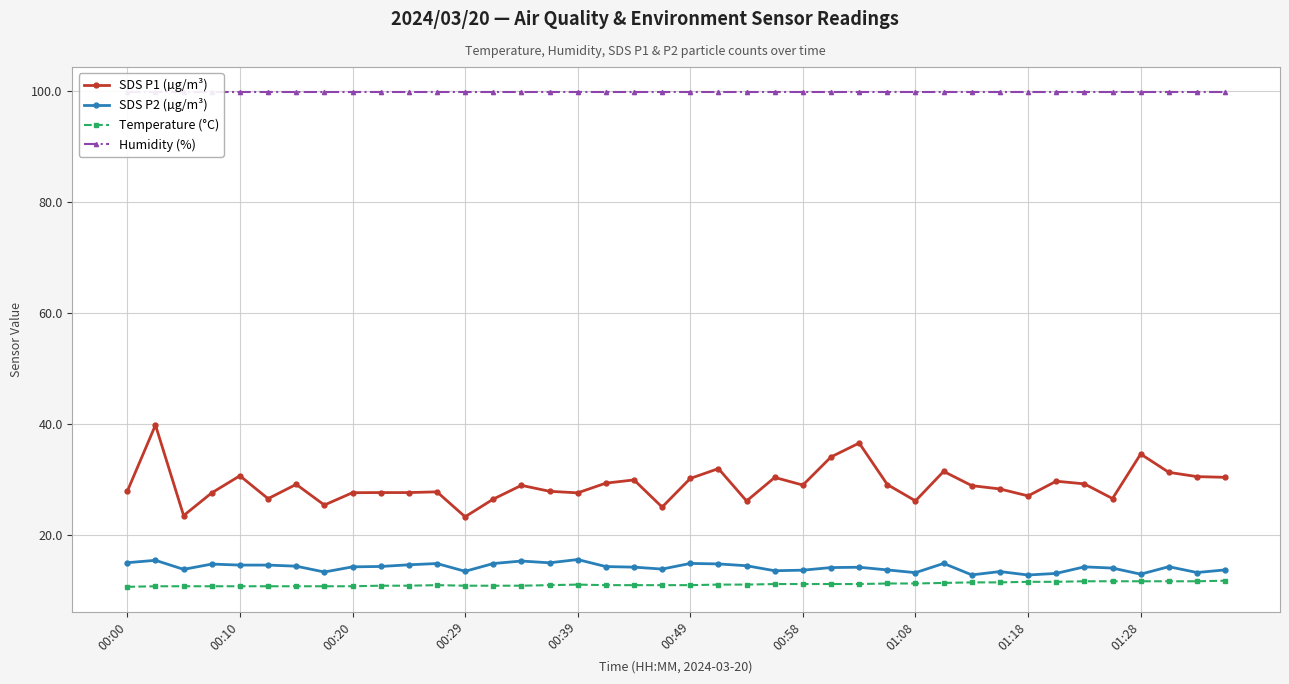

True or false: SDS P1 (µg/m³) and Temperature (°C) cross at least once.

False